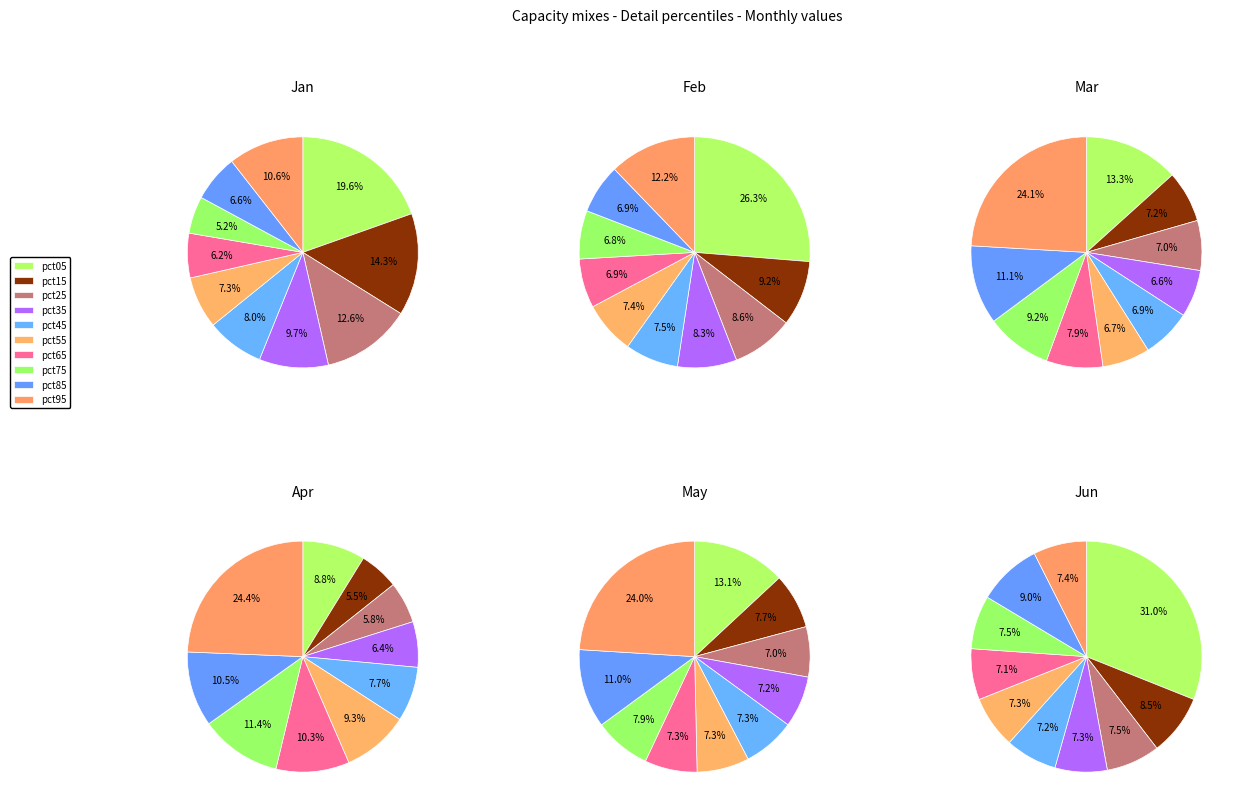

What is the smallest slice in the pie chart?

pct75